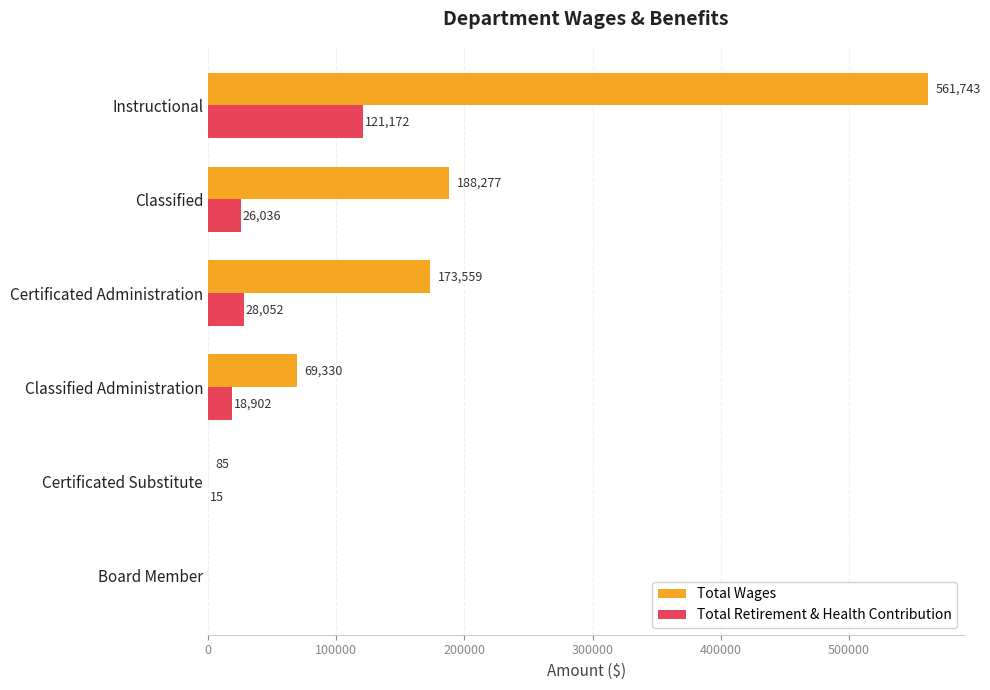

What is the sum of all Total Retirement & Health Contribution values?

194177